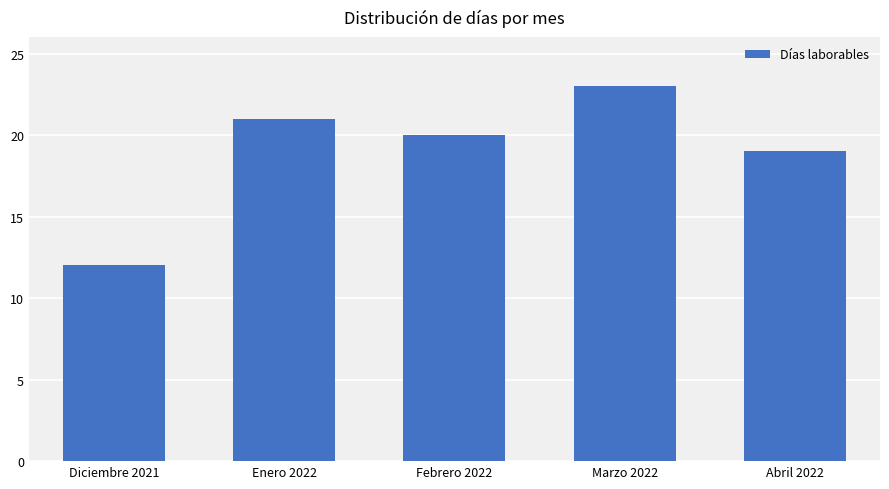

What is the label of the 3rd bar from the left?

Febrero 2022